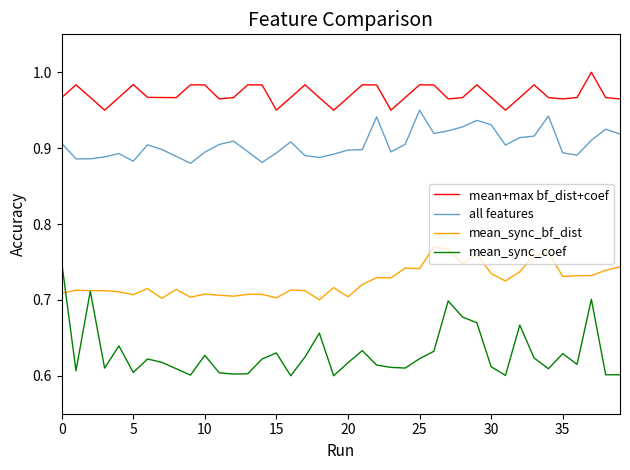

Which series has the widest spread of values?

mean_sync_coef